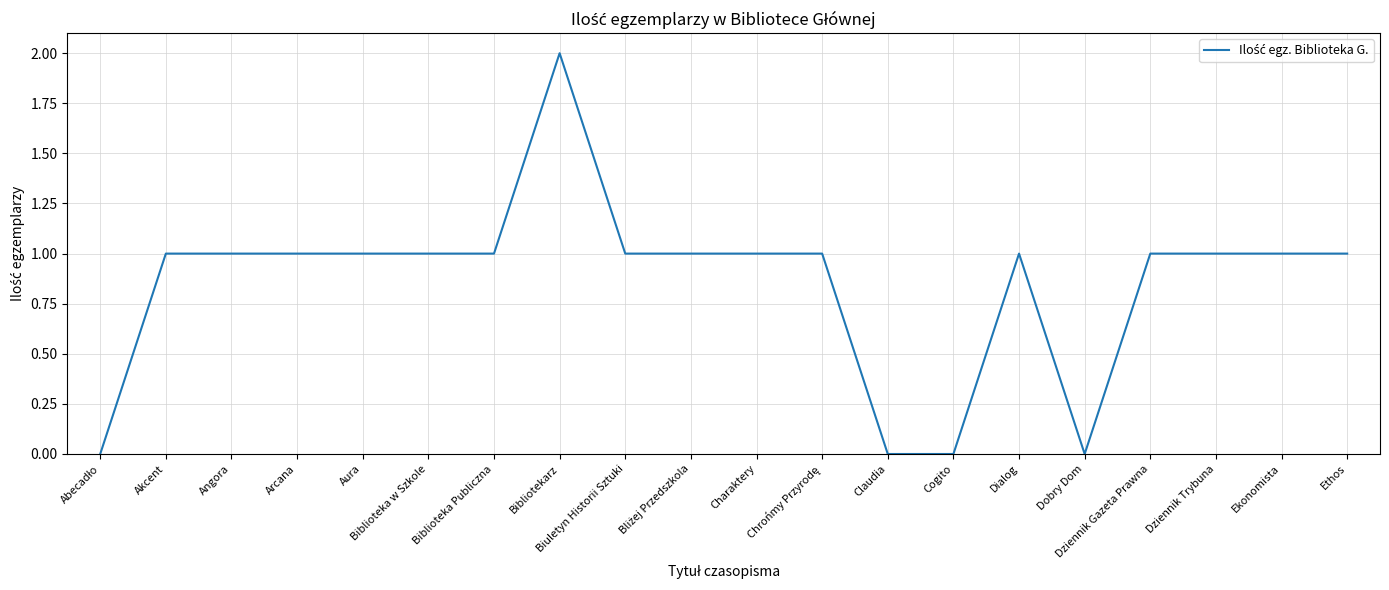

What is the sum of all values?

17